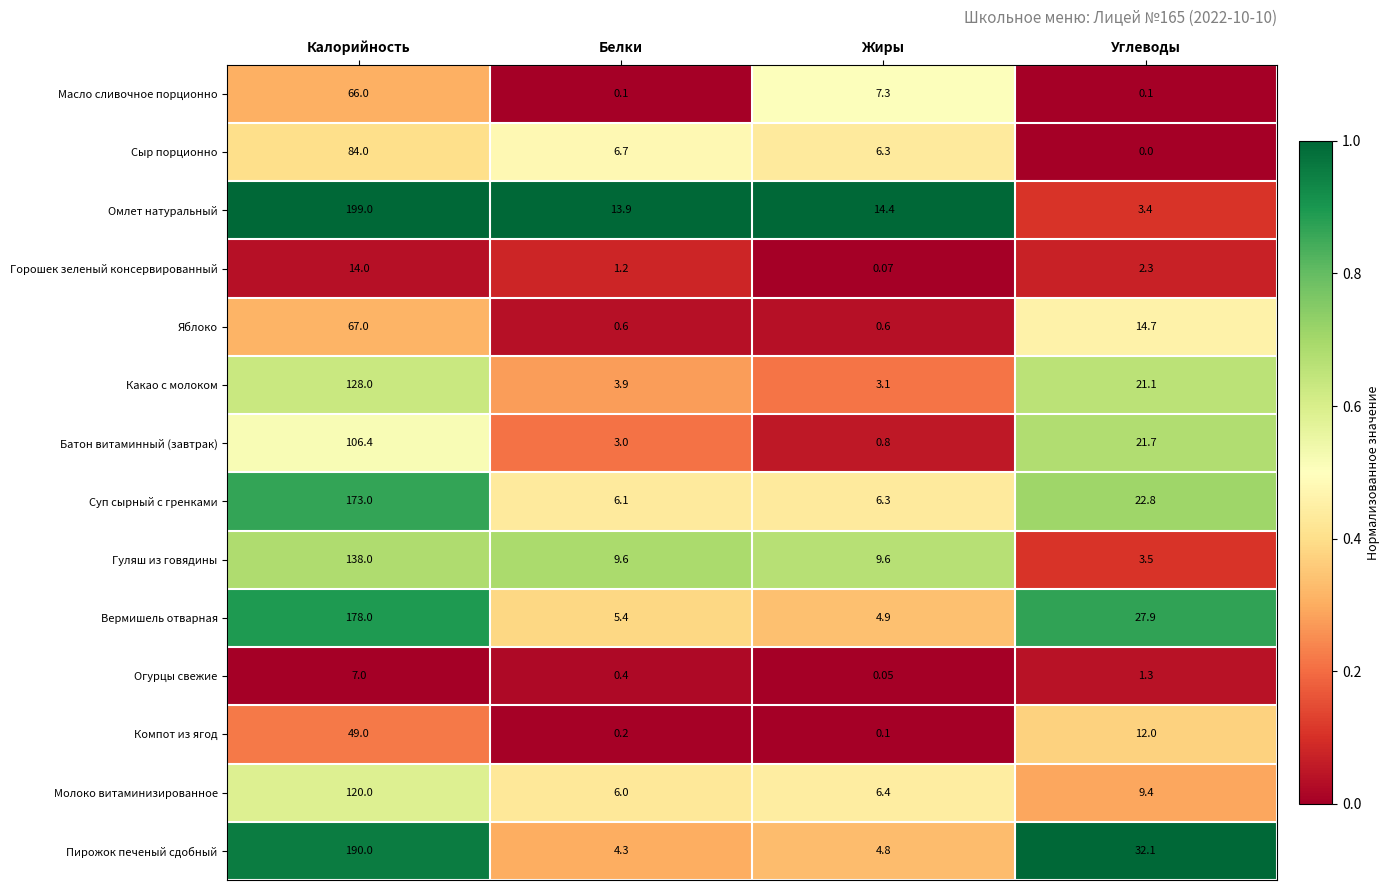

Rank the series at Белки from lowest to highest value.

Масло сливочное порционно, Компот из ягод, Огурцы свежие, Яблоко, Горошек зеленый консервированный, Батон витаминный (завтрак), Какао с молоком, Пирожок печеный сдобный, Вермишель отварная, Молоко витаминизированное, Суп сырный с гренками, Сыр порционно, Гуляш из говядины, Омлет натуральный